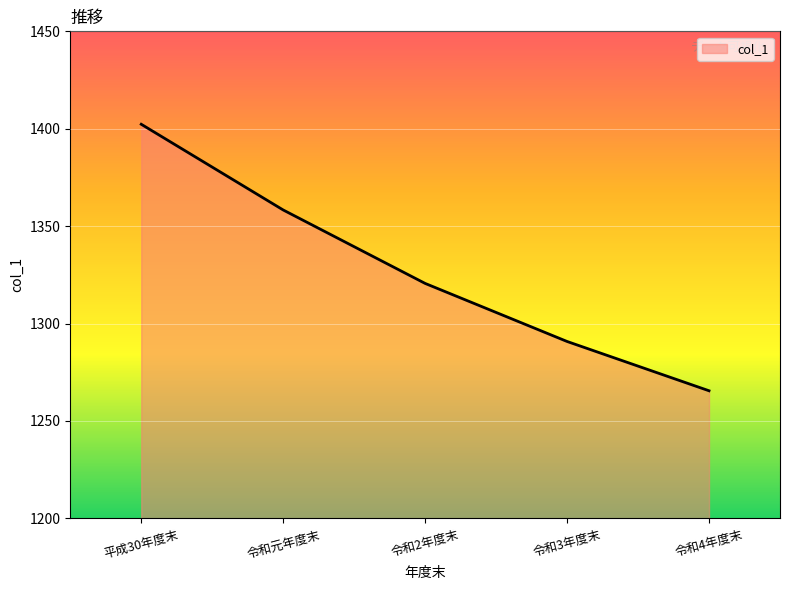

How many series are shown in this chart?

1